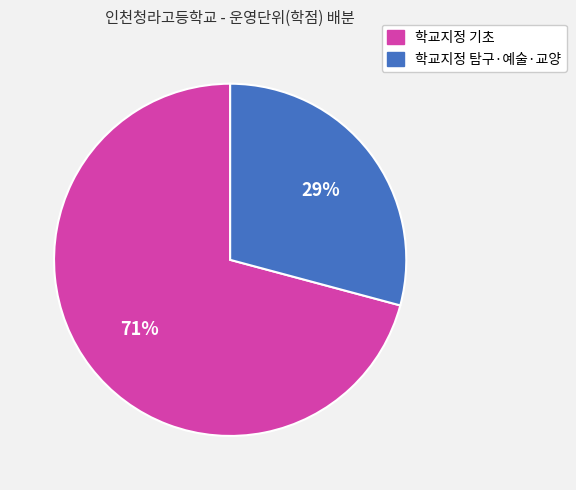

Which category has the smallest portion of the pie?

학교지정 탐구·예술·교양